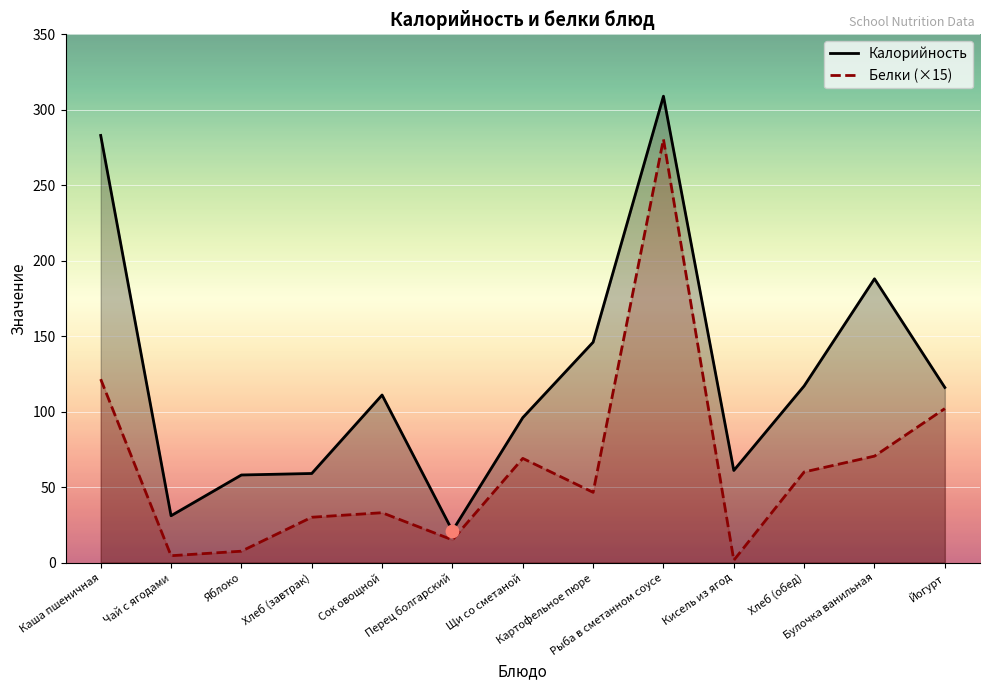

Is the value of Белки (×15) at Картофельное пюре greater than the value of Калорийность at Хлеб (завтрак)?

No